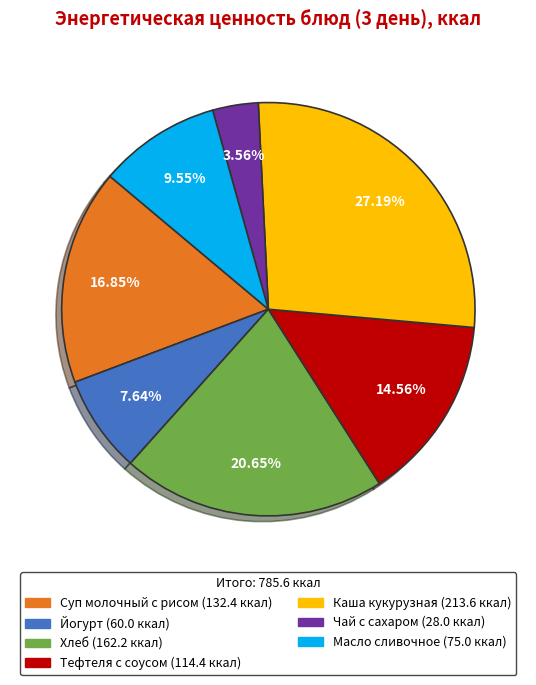

What is the ratio of the value at Суп молочный с рисом to the value at Йогурт?

2.2